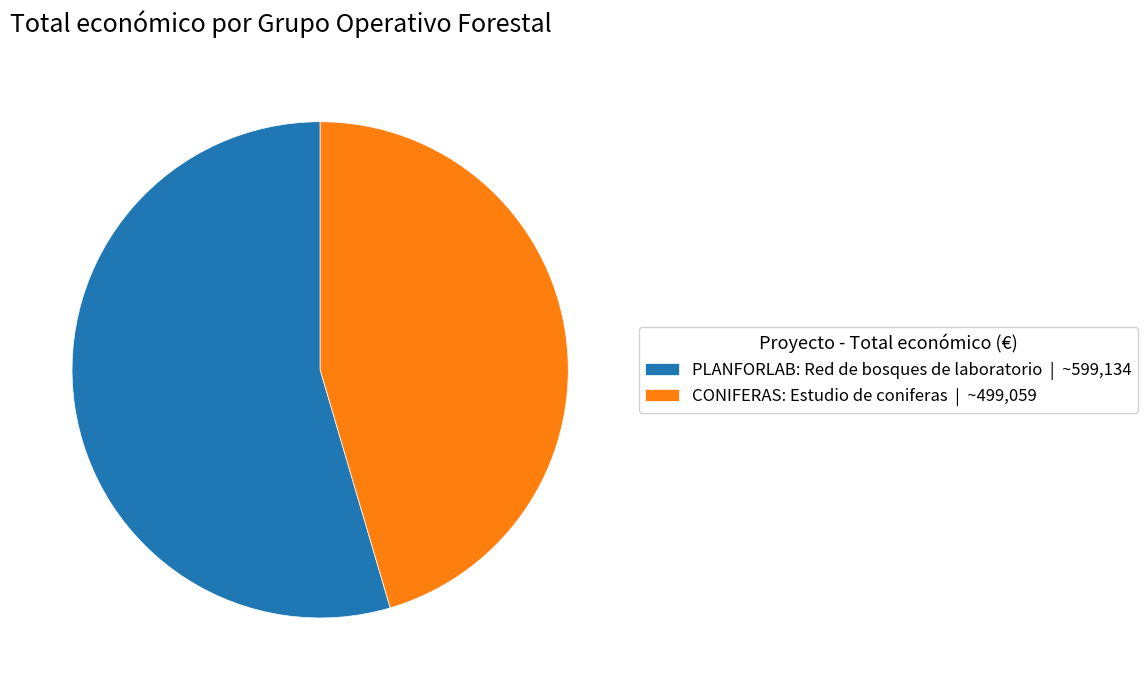

Which slice represents more than half of the pie?

PLANFORLAB: Red de bosques de laboratorio